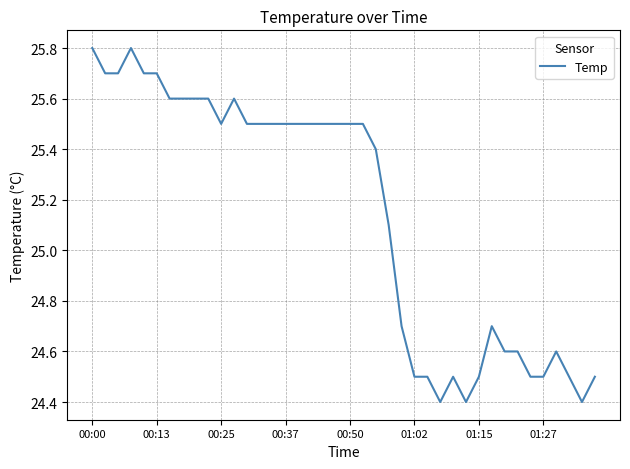

What is the minimum value shown in the chart?

24.4